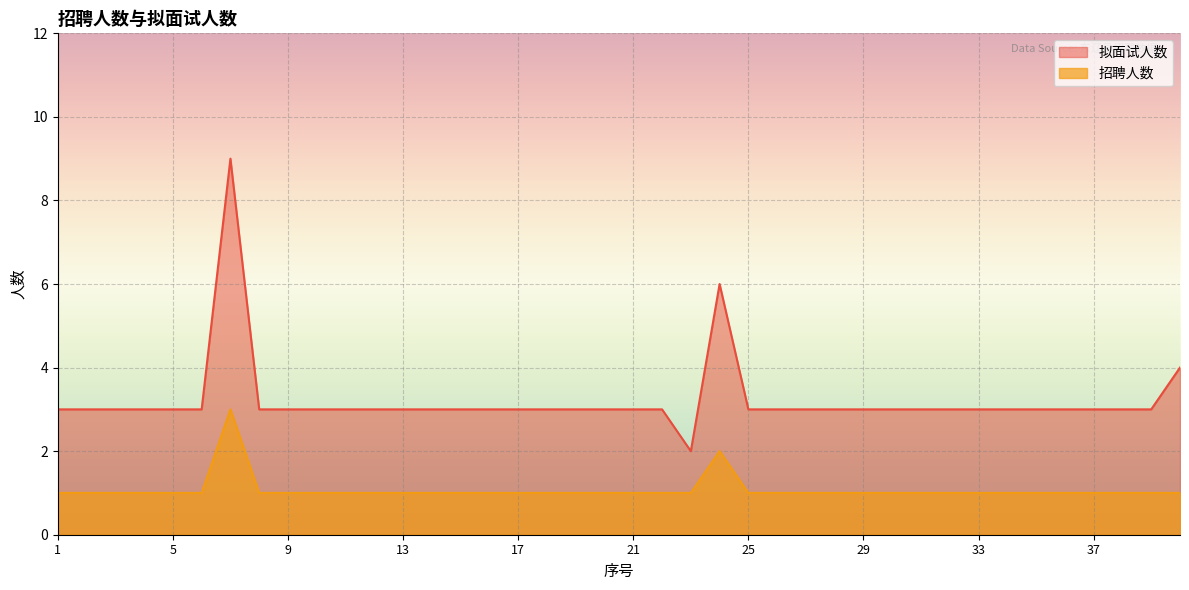

The 招聘人数 series shows 1 at 20. True or false?

False